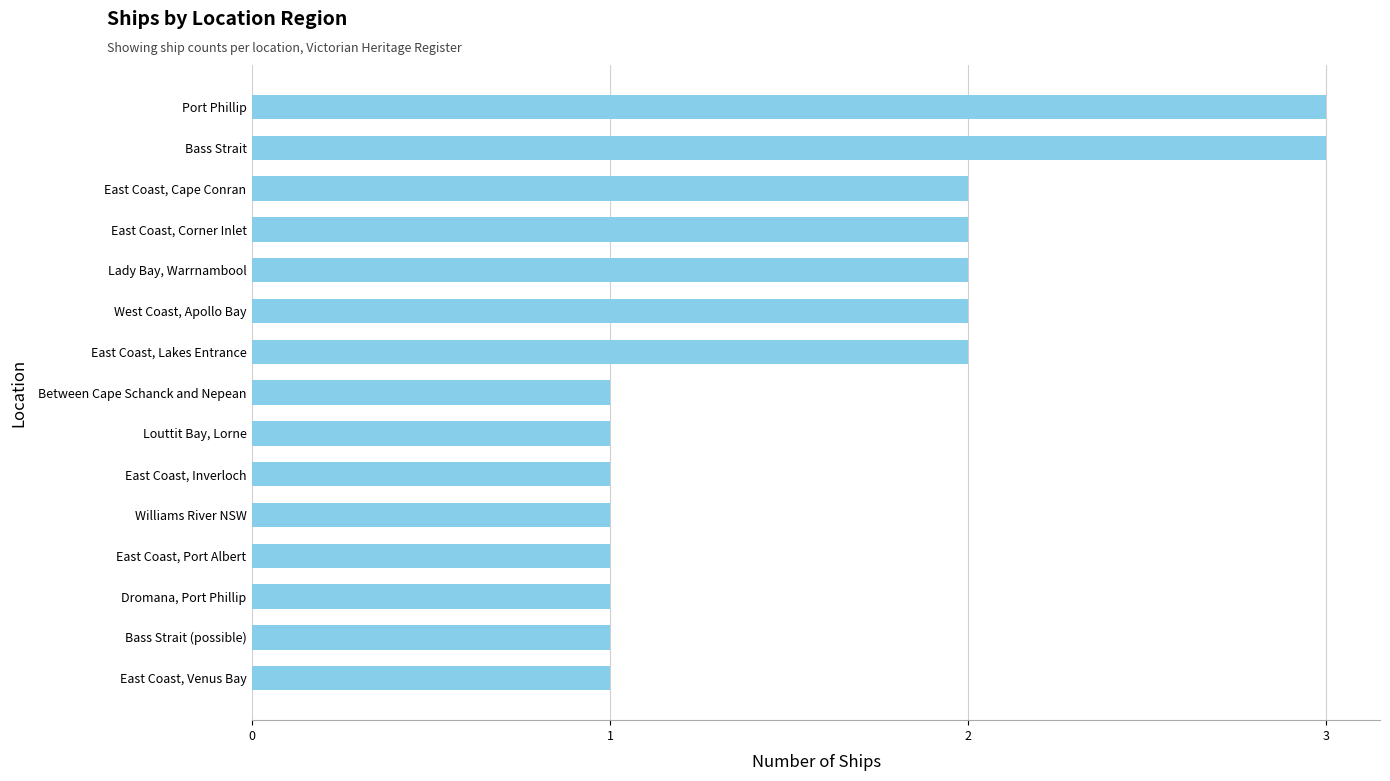

What is the maximum value shown in the chart?

3